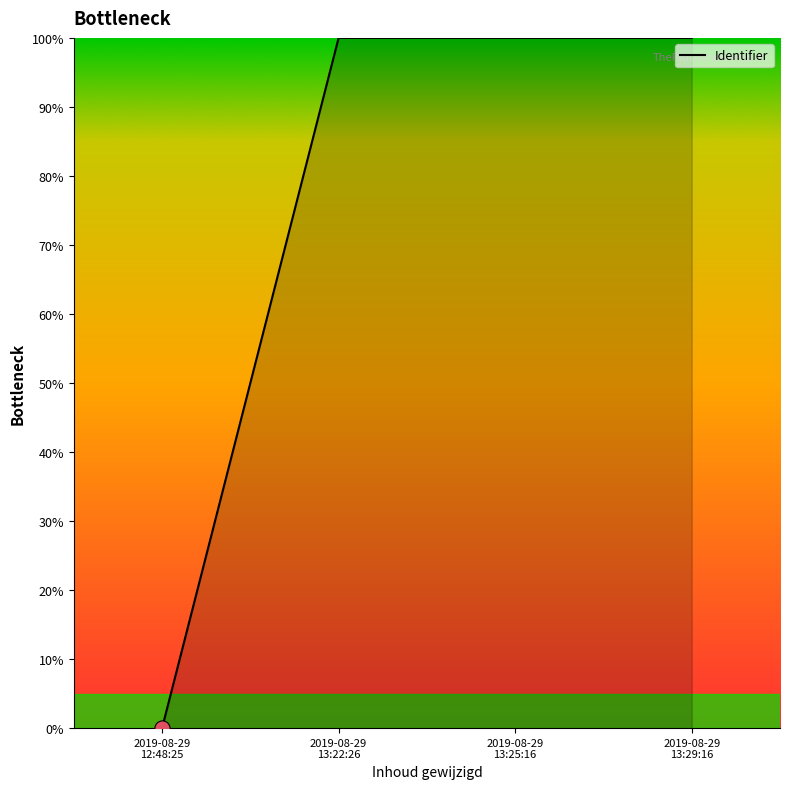

What is the maximum value shown in the chart?

100.0